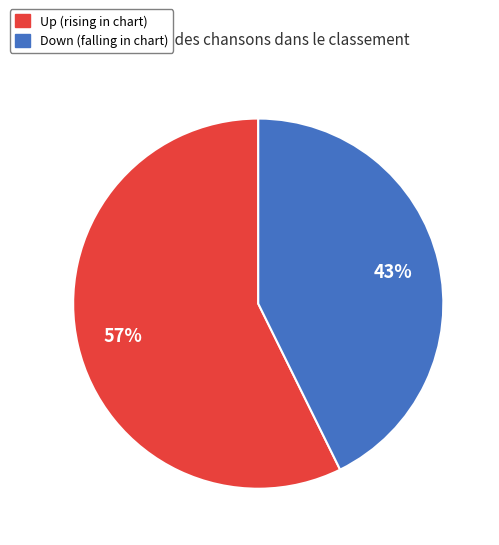

Does any single category account for the majority?

Yes